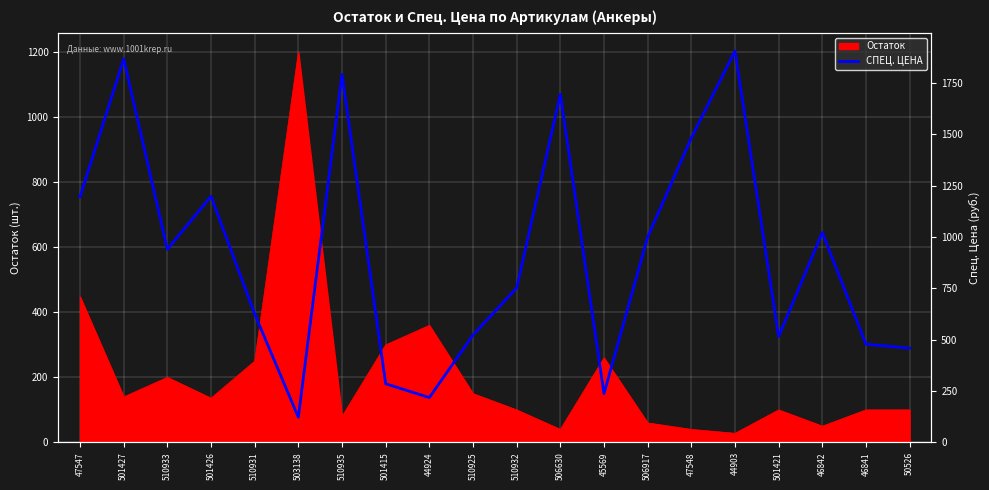

What is the value of the 16th point from the left?

1904.4